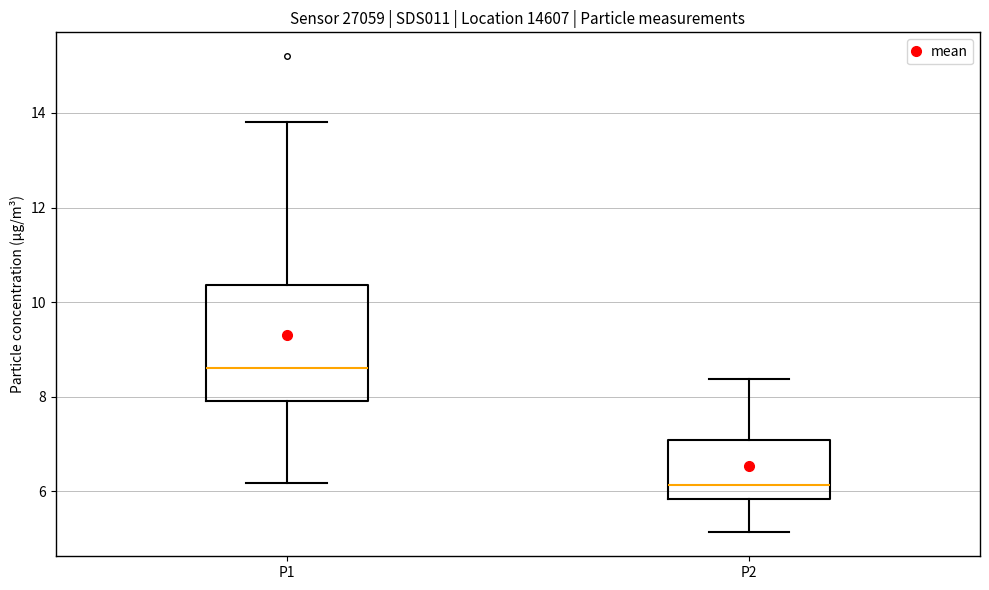

Which box has the lowest median line?

P2